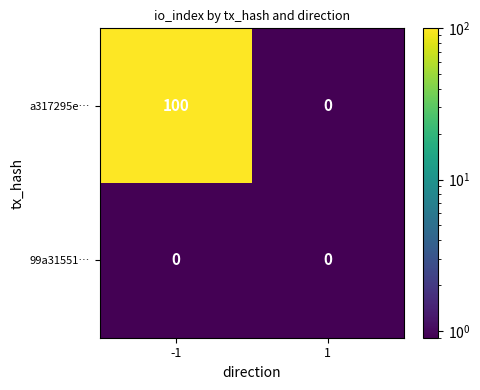

What is the maximum value shown in the chart?

100